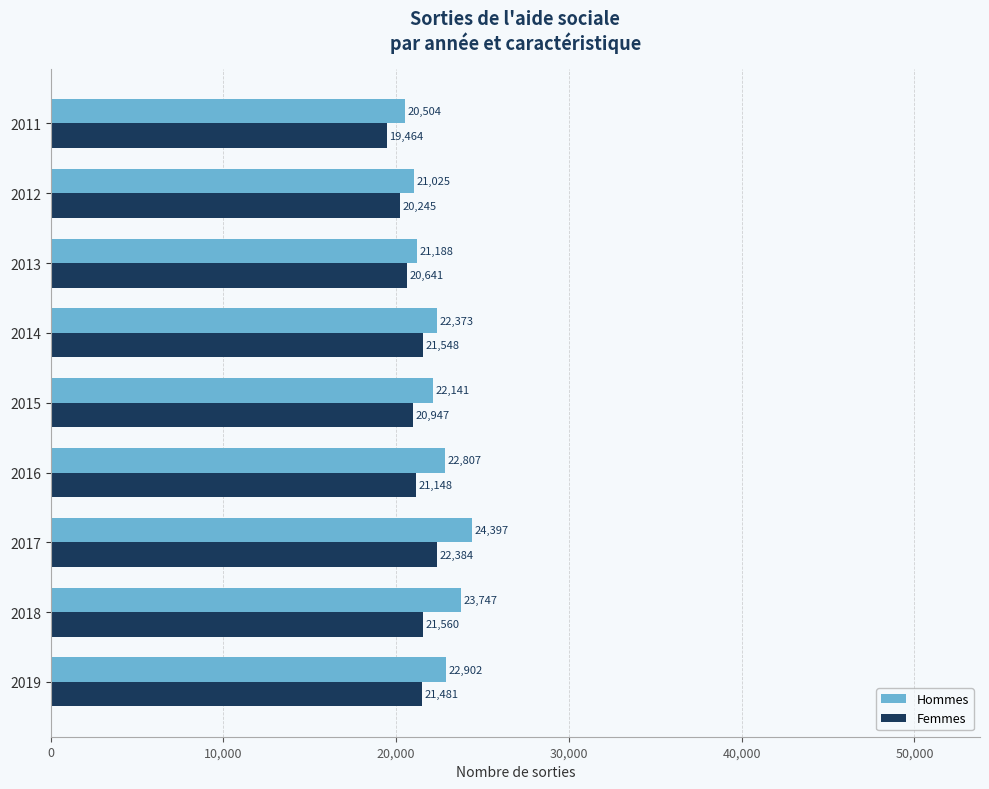

At which category is the sum across all series the highest?

2017